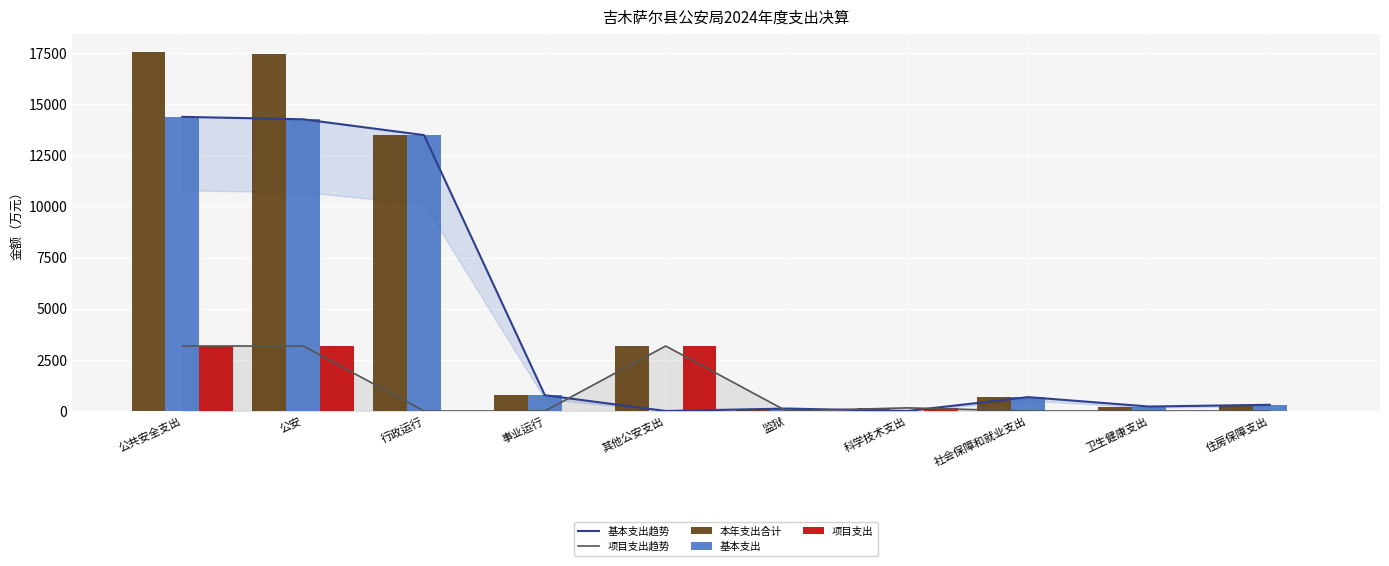

What is the label of the 3rd bar from the left?

行政运行